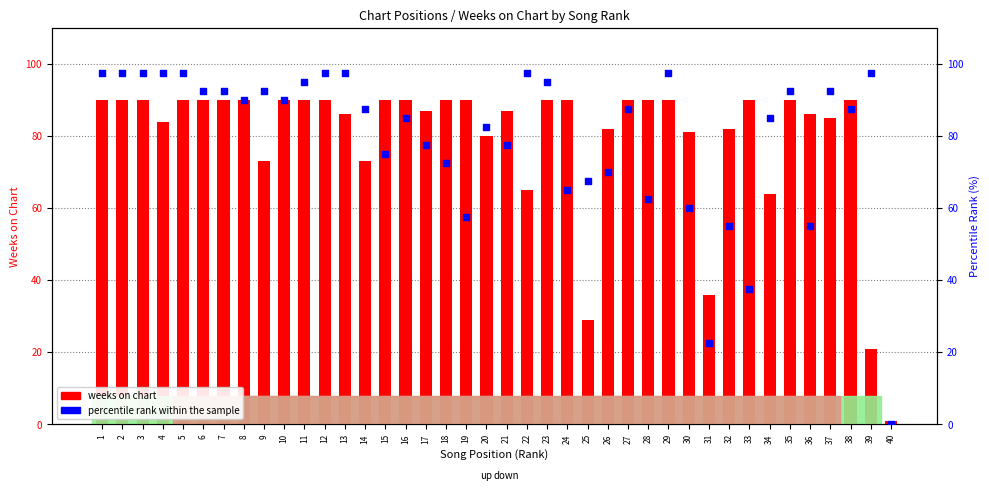

Which series reaches the minimum Y coordinate?

percentile rank within the sample